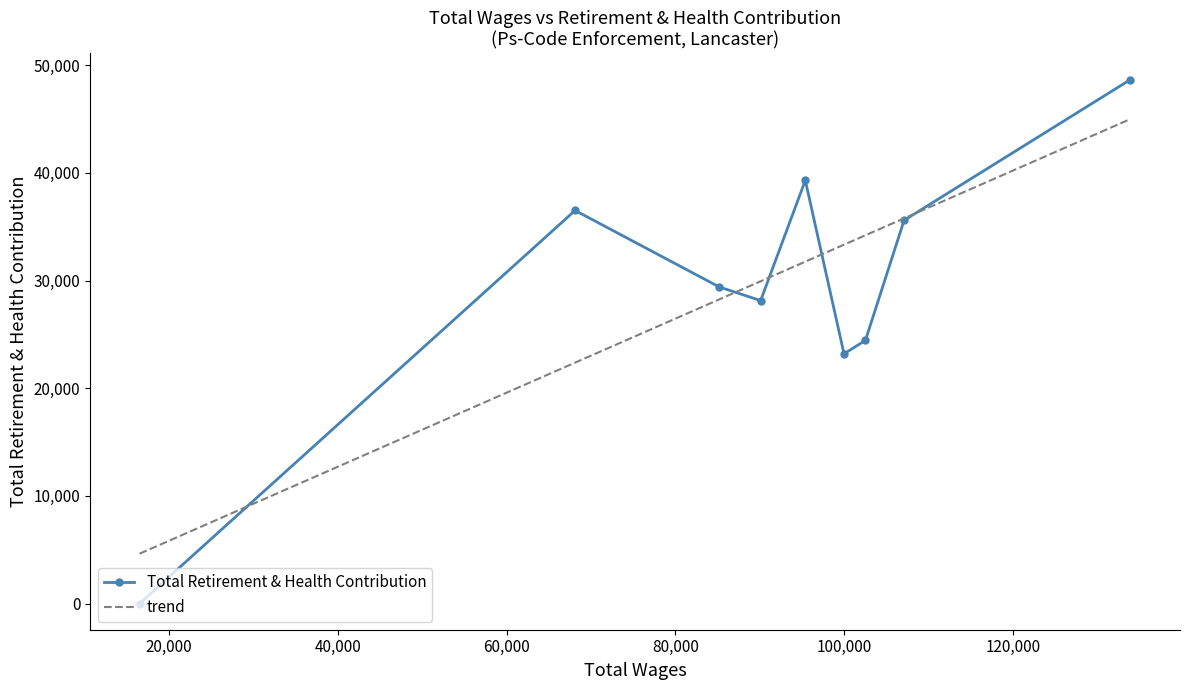

What is the average value of the trend series?

29476.7